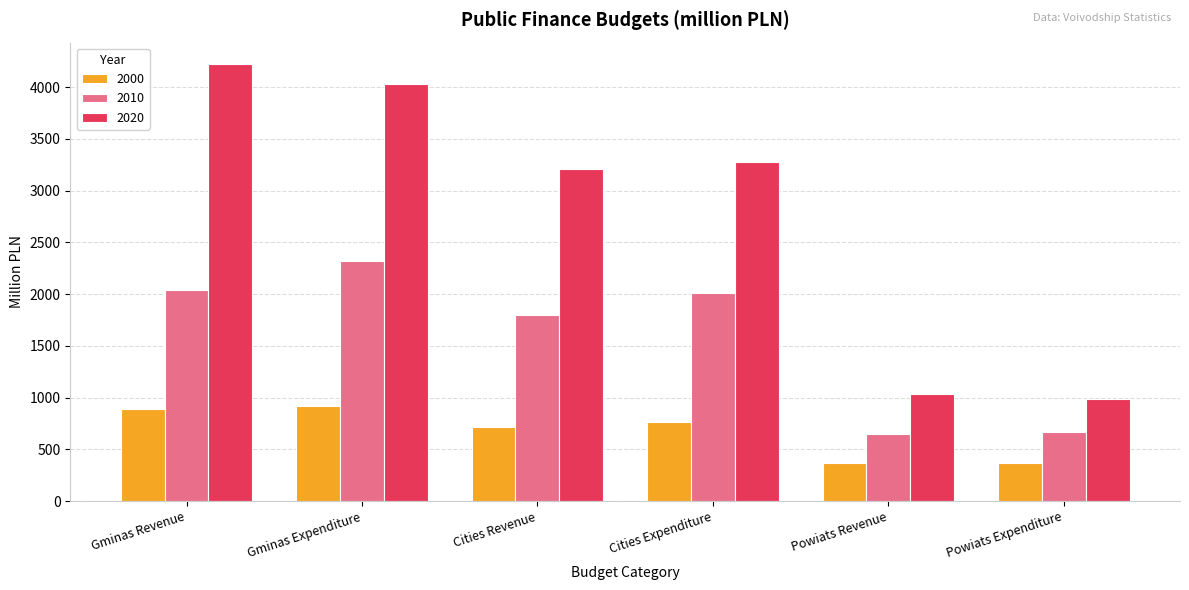

Does the chart contain stacked bars?

No